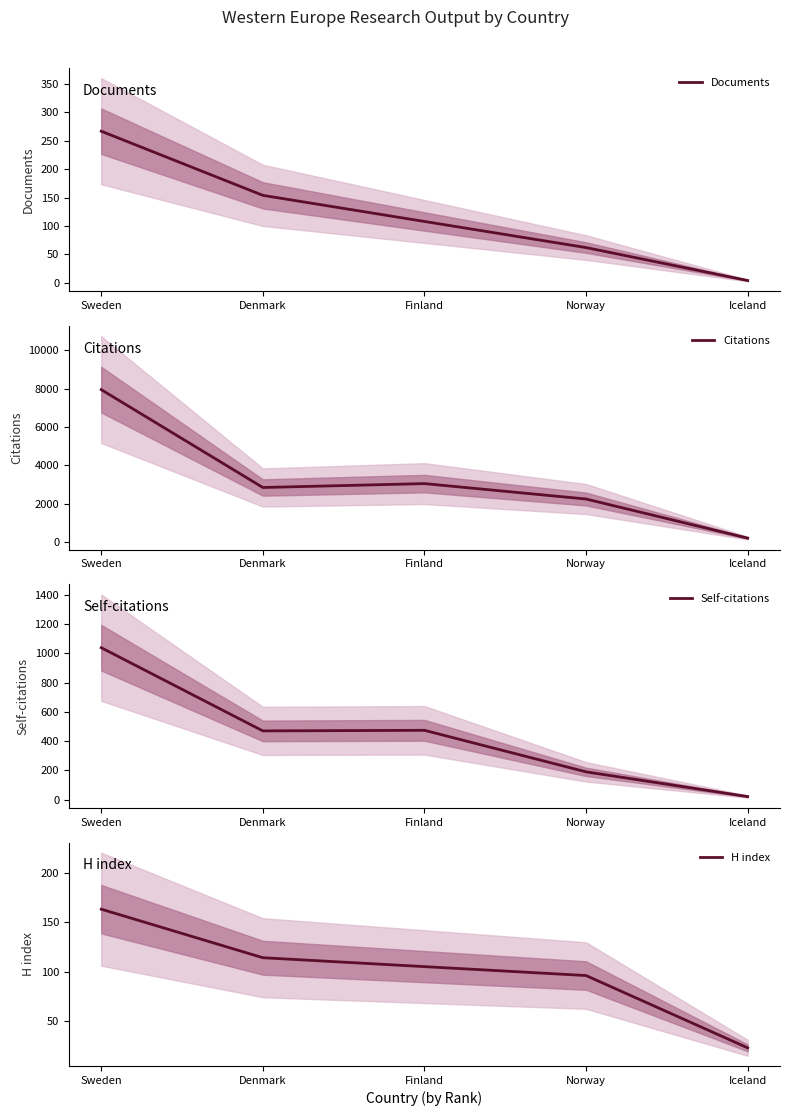

The Citations series shows 3044 at Finland. True or false?

True